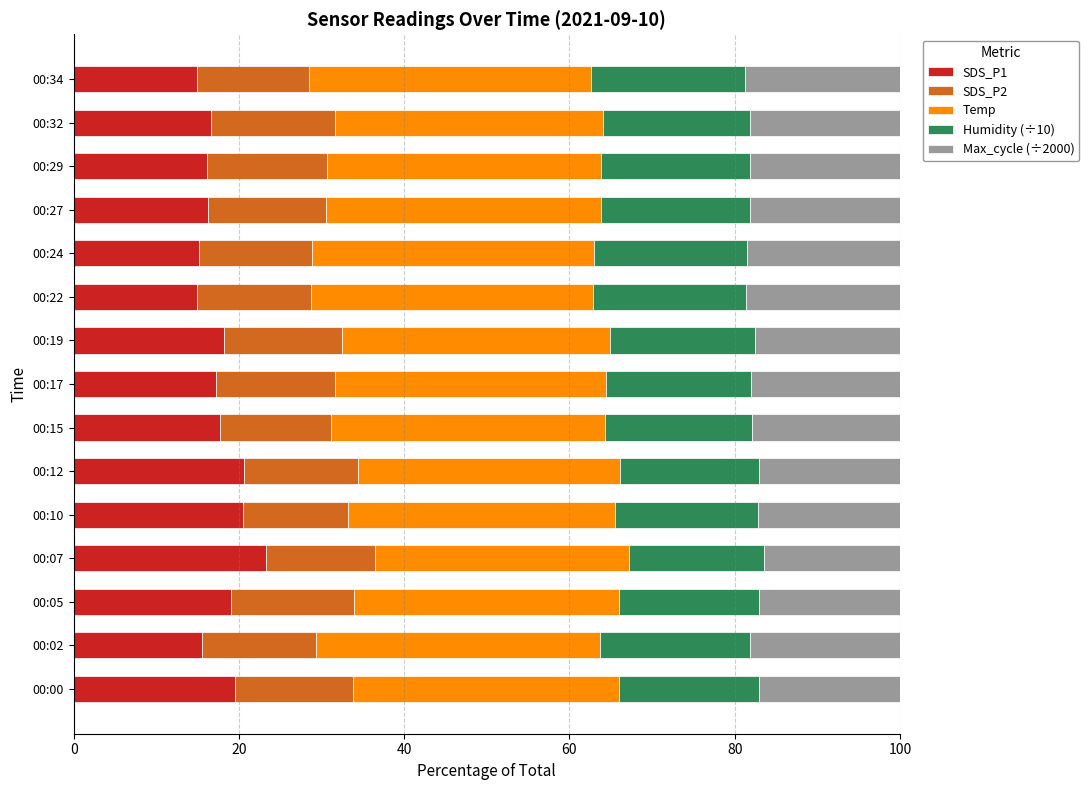

What is the total value across all series at 00:10?

100.0